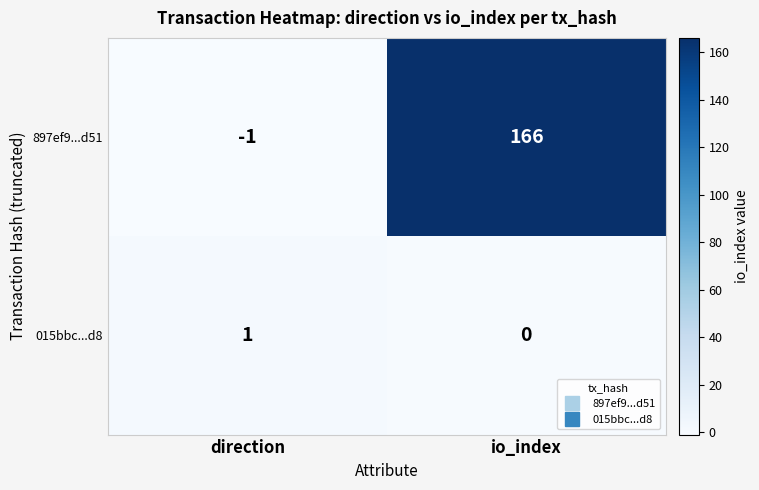

What is the sum of all 897ef9...d51 values?

165